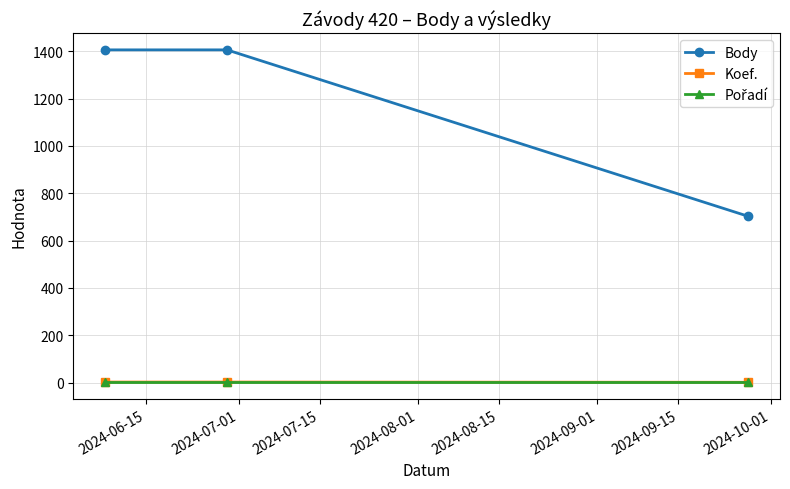

What is the maximum value shown in the chart?

1406